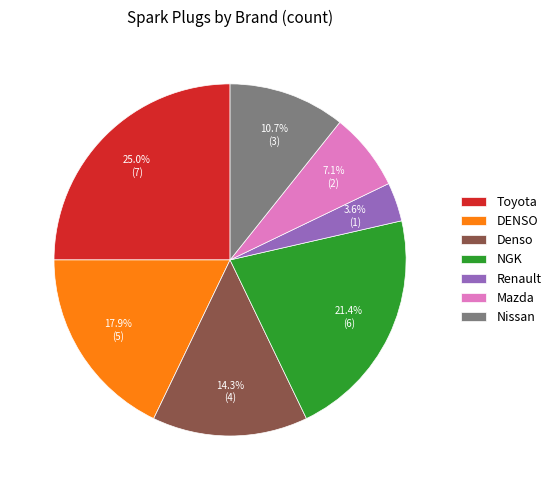

How many segments does this pie chart have?

7